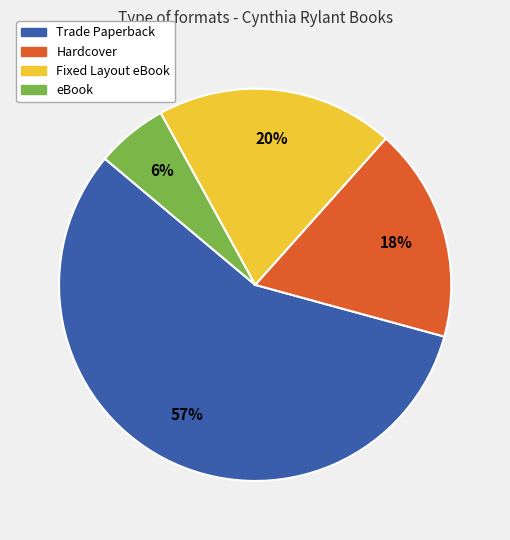

To the nearest percent, what is the average slice percentage?

25%